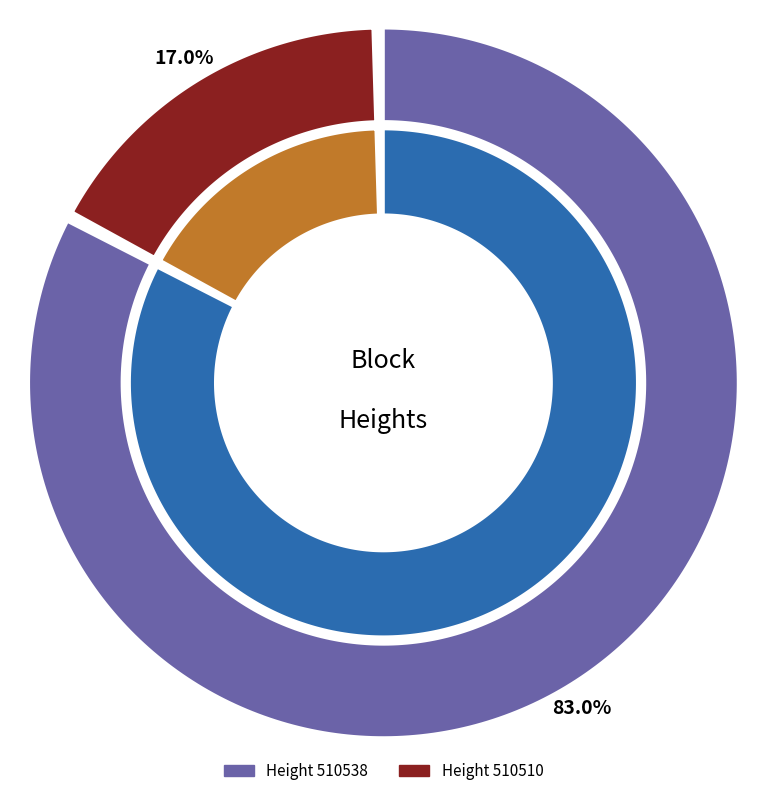

To the nearest percent, what is the difference between the largest and smallest slice percentages?

66%